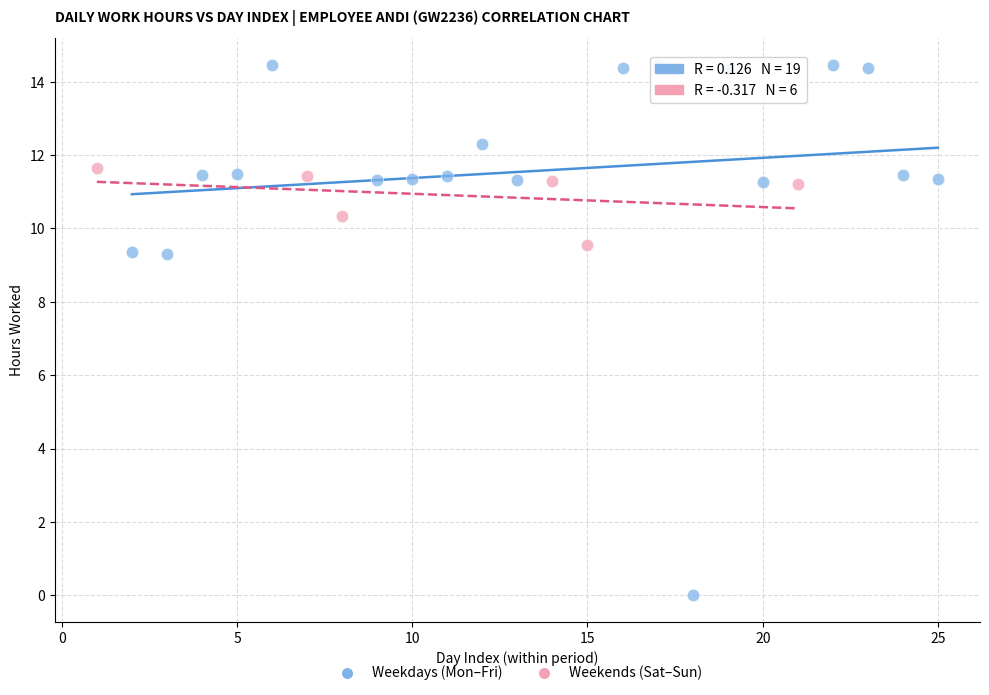

Which series reaches the maximum Y coordinate?

Weekdays (Mon–Fri)